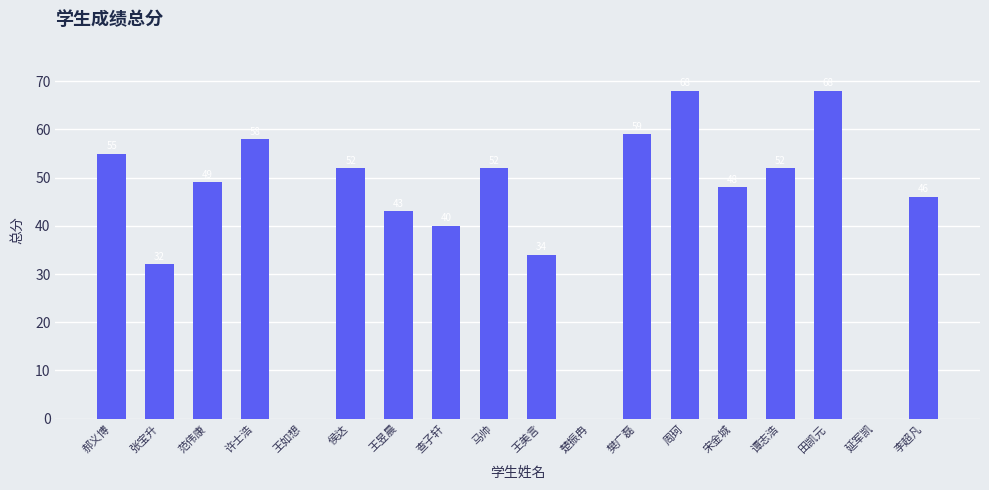

What is the greatest value displayed?

68